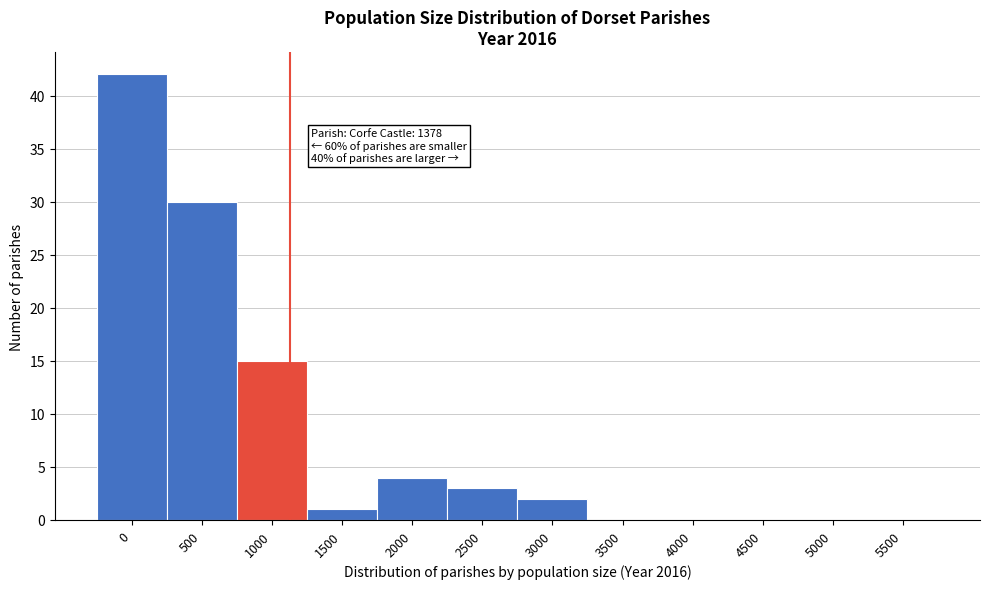

Reading left to right, transcribe all the data shown in this chart.

0=42	500=30	1000=15	1500=1	2000=4	2500=3	3000=2	3500=0	4000=0	4500=0	5000=0	5500=0